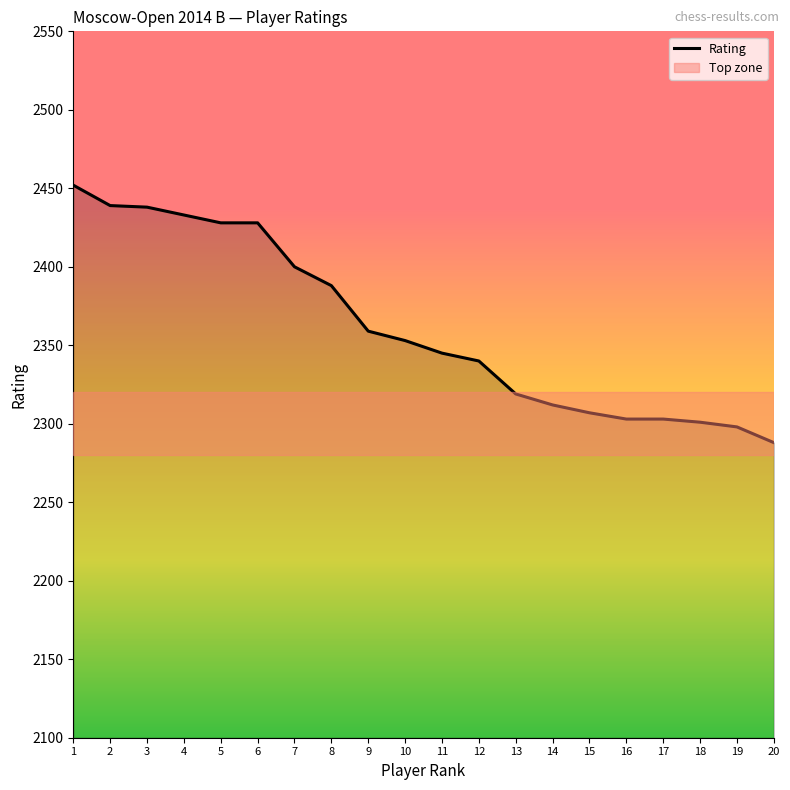

Approximately how many times larger is the value at 13 compared to 5?

1.0